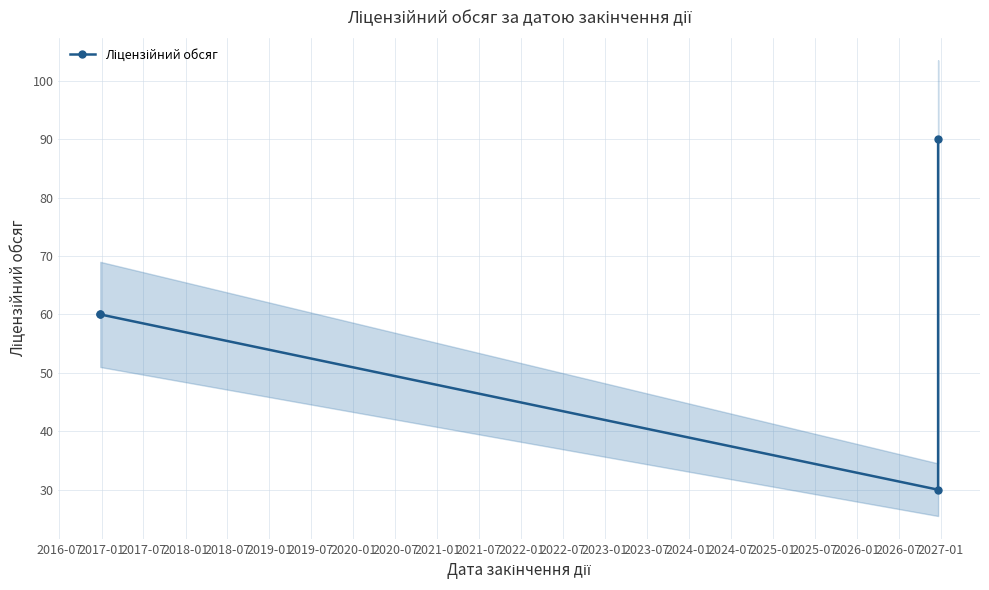

How many data points are above 60?

1